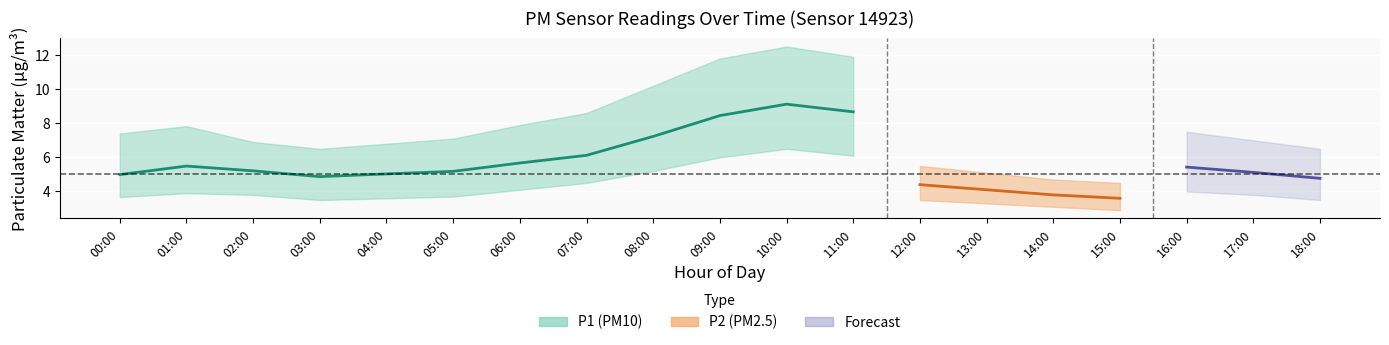

Between 11:00 and 06:00, which is larger?

11:00